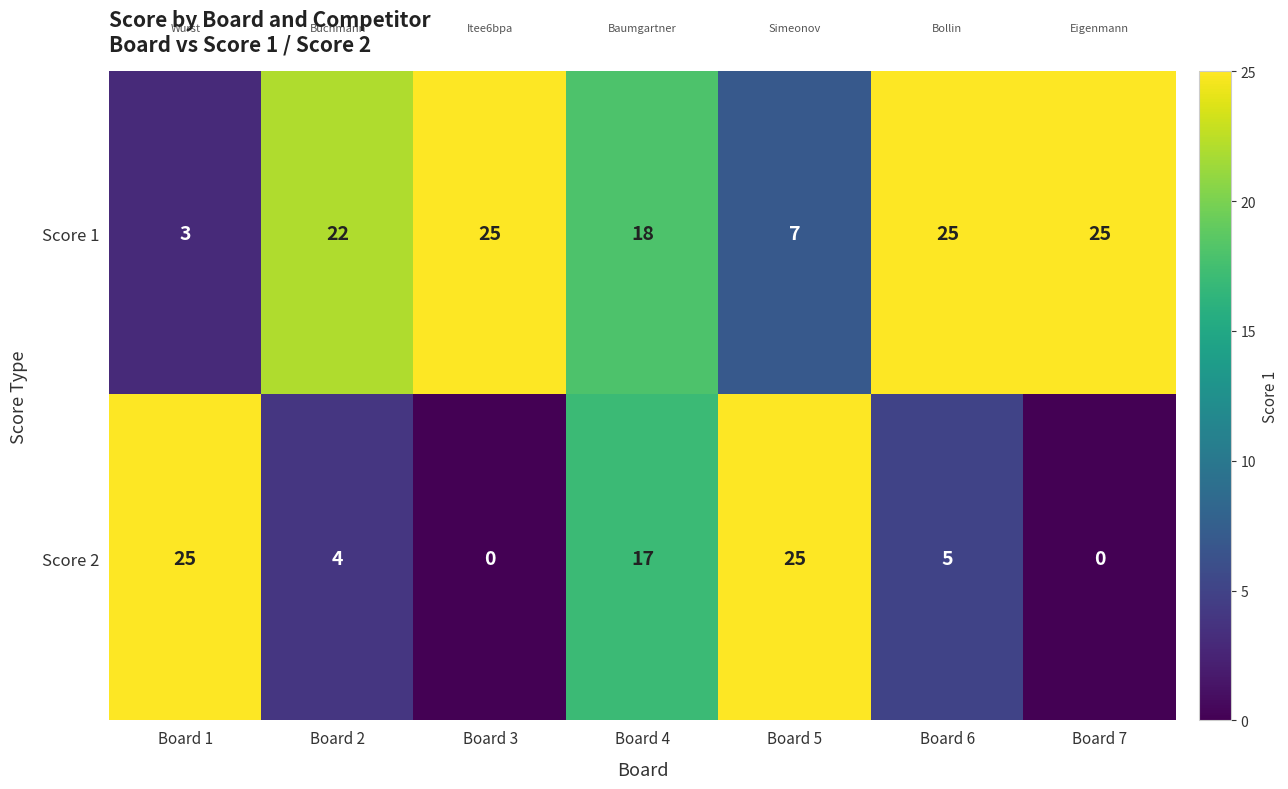

What is the total value across all series at Board 5?

32